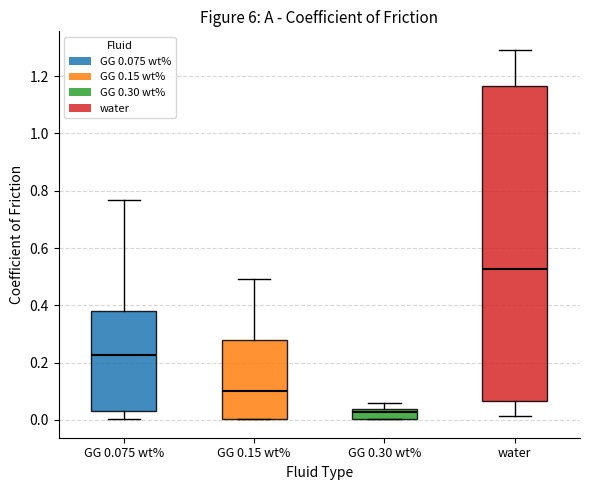

Where is the upper edge of the box for water on the y-axis? The values are not printed on the chart, so give them approximately, as read against the axis.

1.16